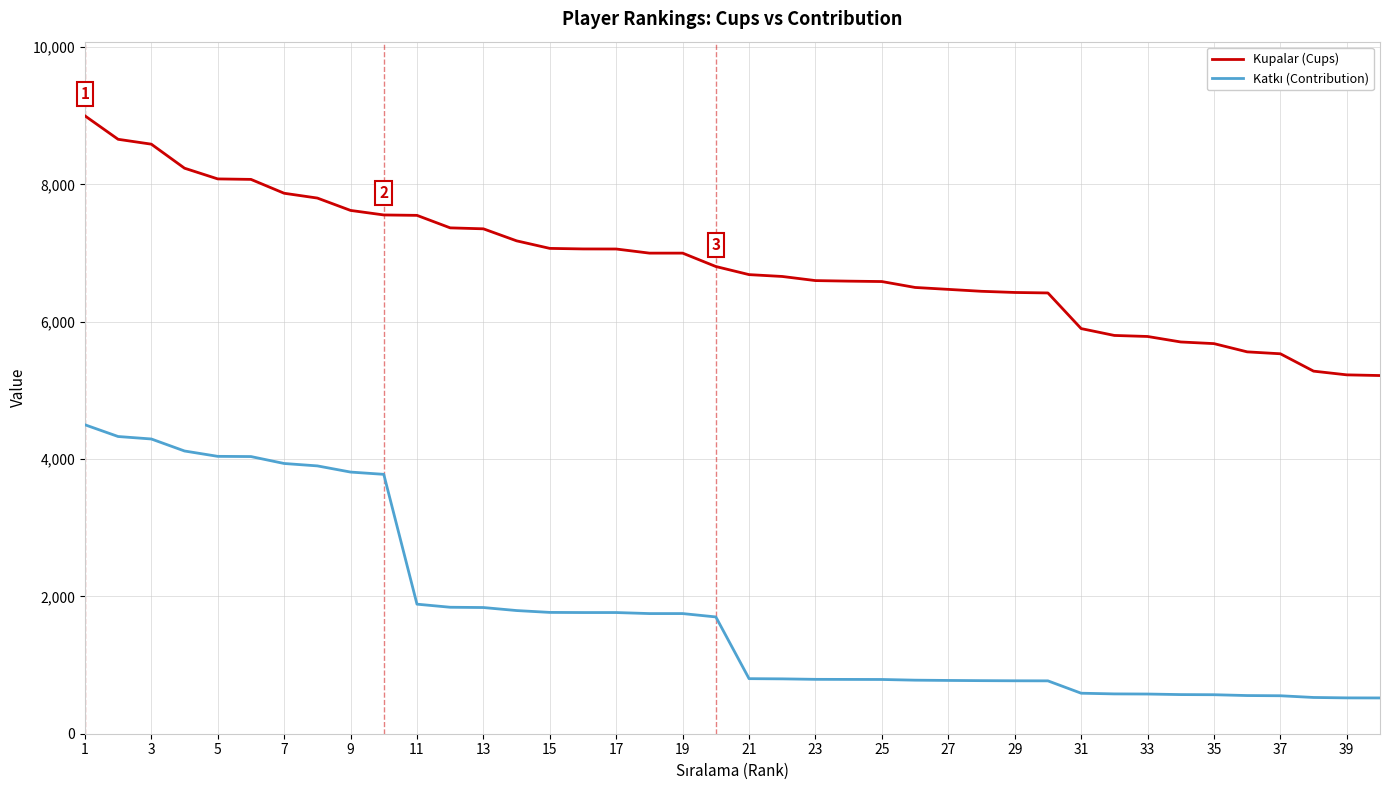

Which series has the largest total across all categories?

Kupalar (Cups)